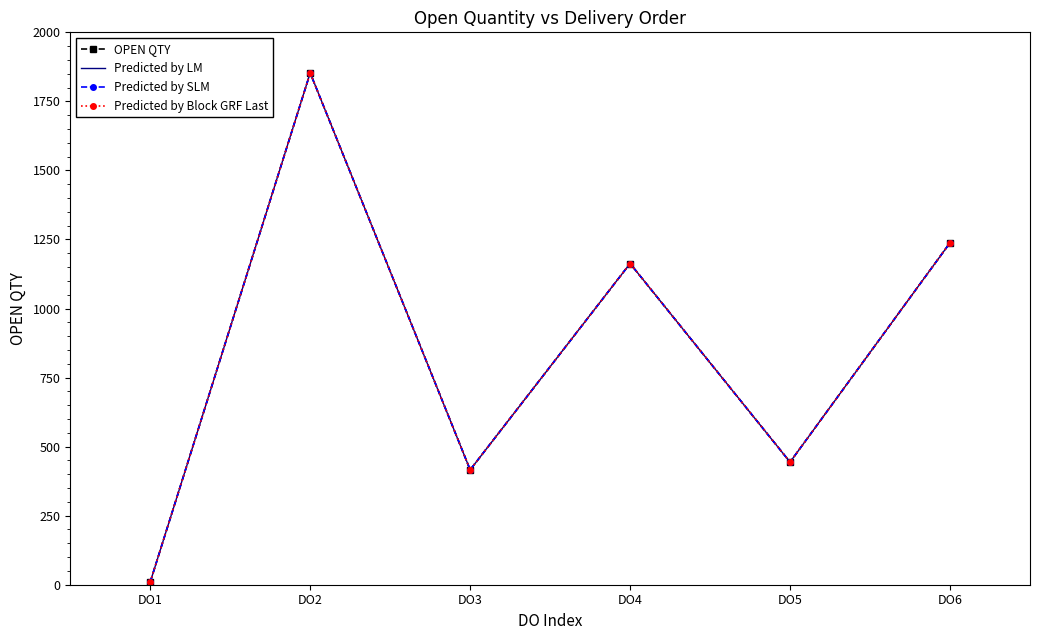

What is the value of the Predicted by LM point at the 3rd from the left?

416